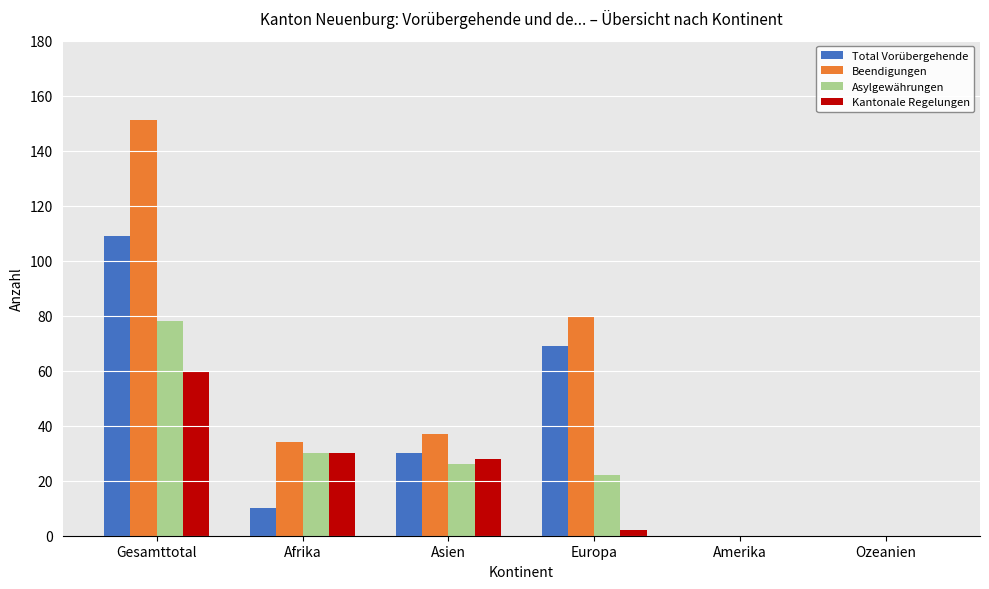

The Beendigungen series shows 66 at Asien. True or false?

False